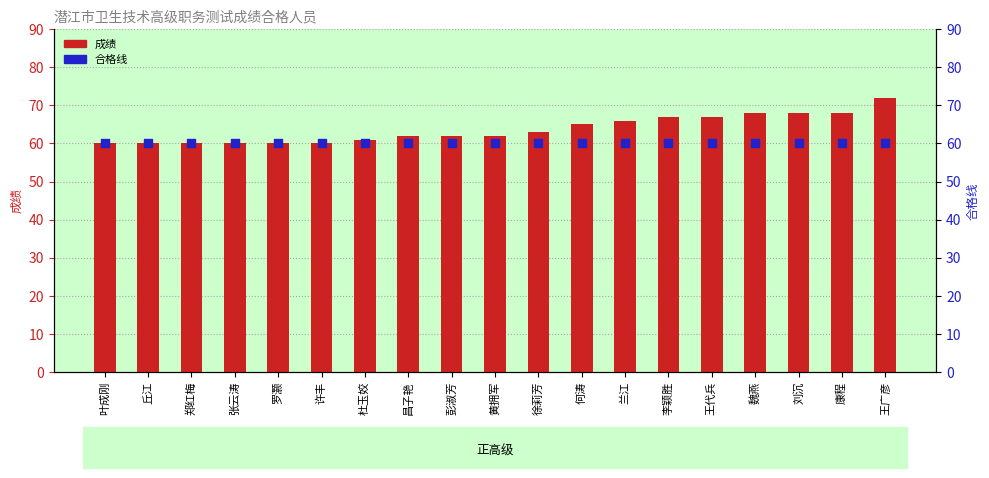

At which category is the sum across all series the highest?

王广彦